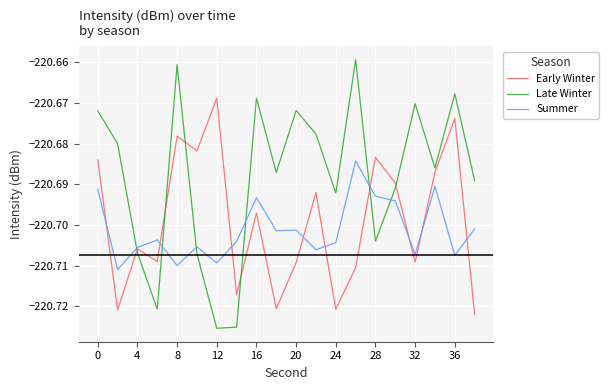

Which series ends up on top after the final intersection of Late Winter and Summer?

Late Winter